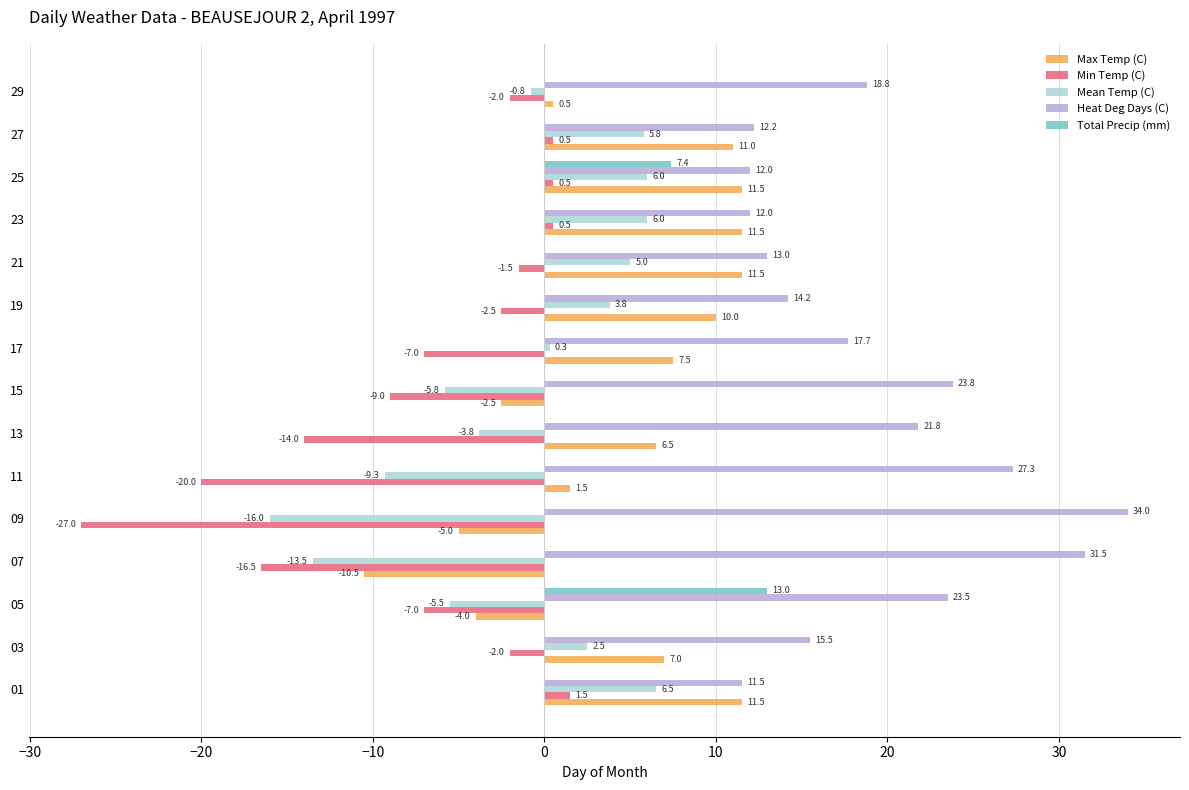

Is the value of Heat Deg Days (C) at 21 greater than the value of Max Temp (C) at 13?

Yes